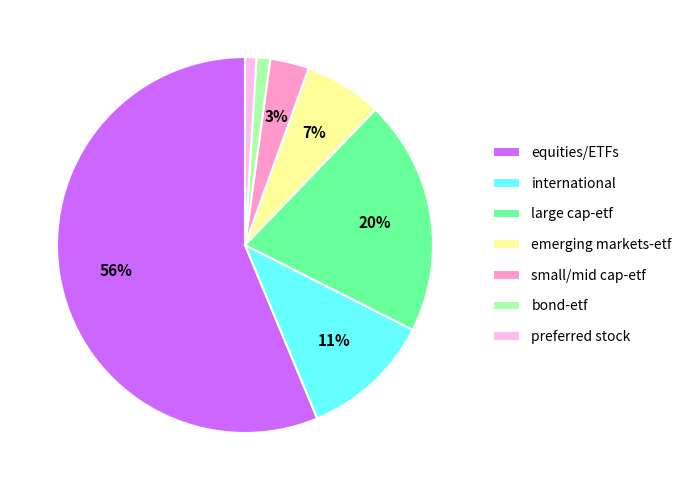

Between large cap-etf and international, which is larger?

large cap-etf